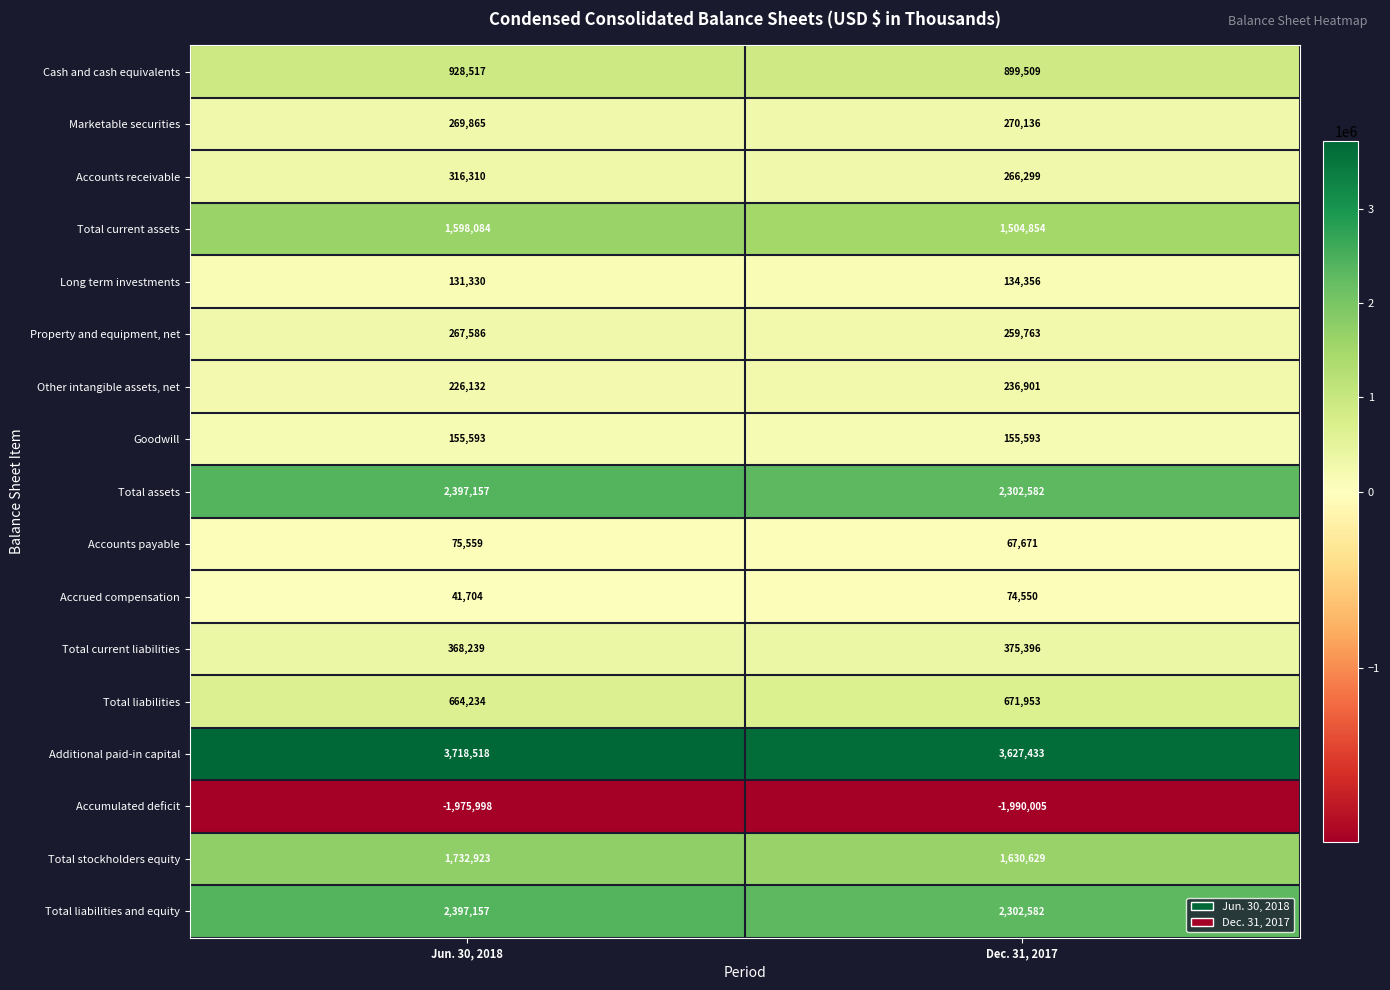

Which series has the widest spread of values?

Total stockholders equity